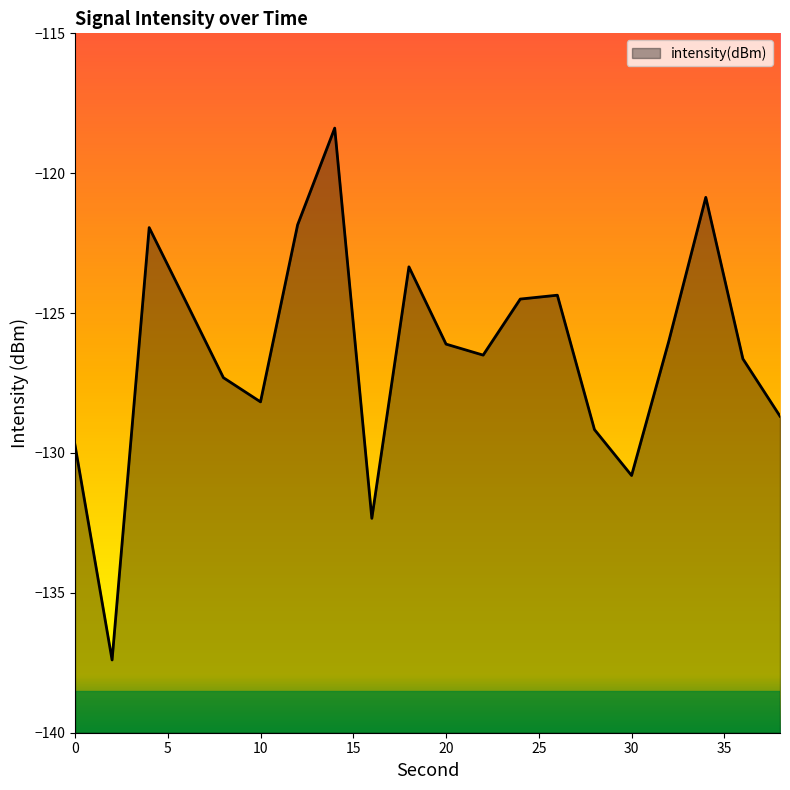

Is it true that the value at 38 is -215.7?

False